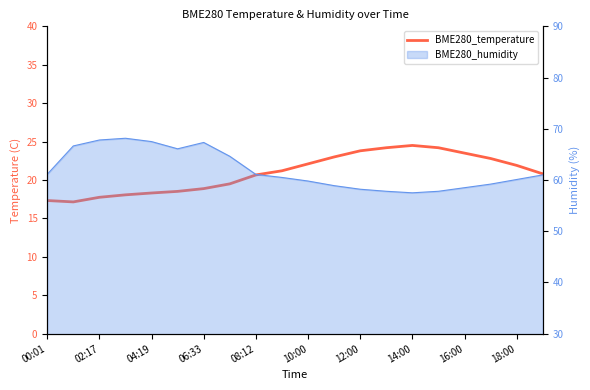

What is the sum of all values?

418.2